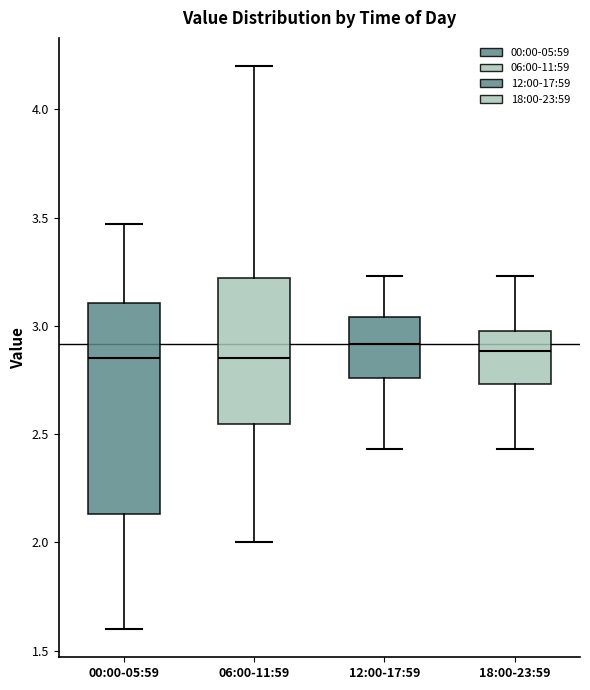

Where does the upper whisker of the box for 18:00-23:59 end on the y-axis? The values are not printed on the chart, so give them approximately, as read against the axis.

3.25